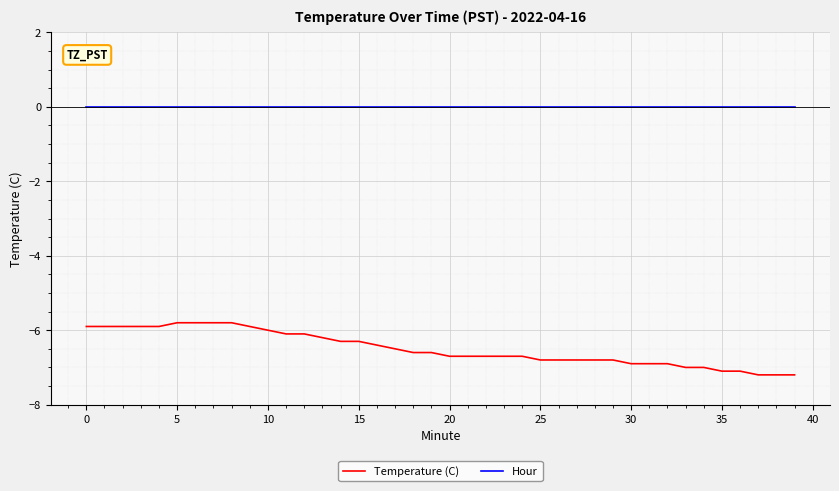

True or false: Temperature (C) and Hour intersect in this chart.

False